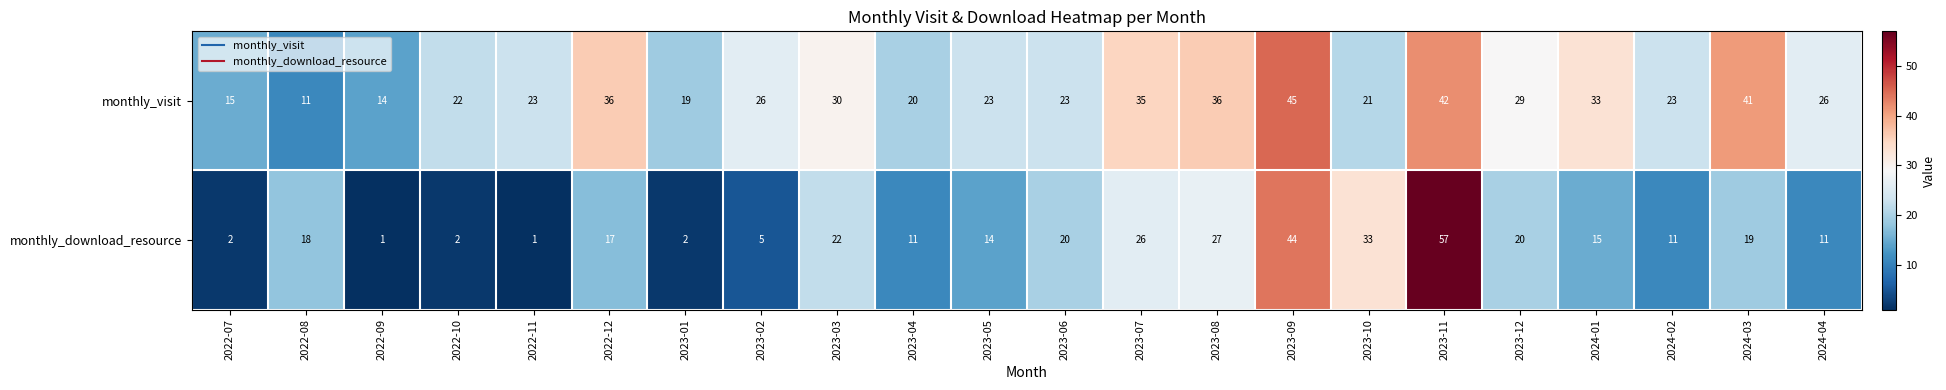

At which label does monthly_visit first exceed 26?

2022-12